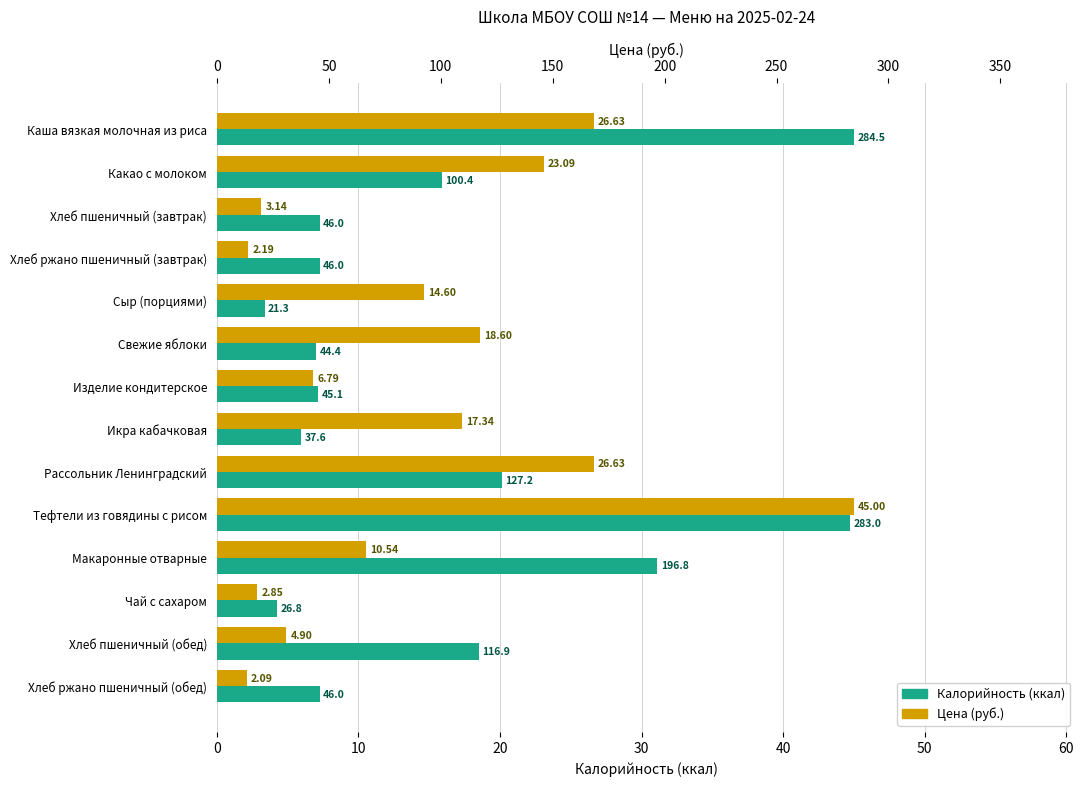

What is the difference between the second highest and minimum values in the Цена (руб.) series?

24.5